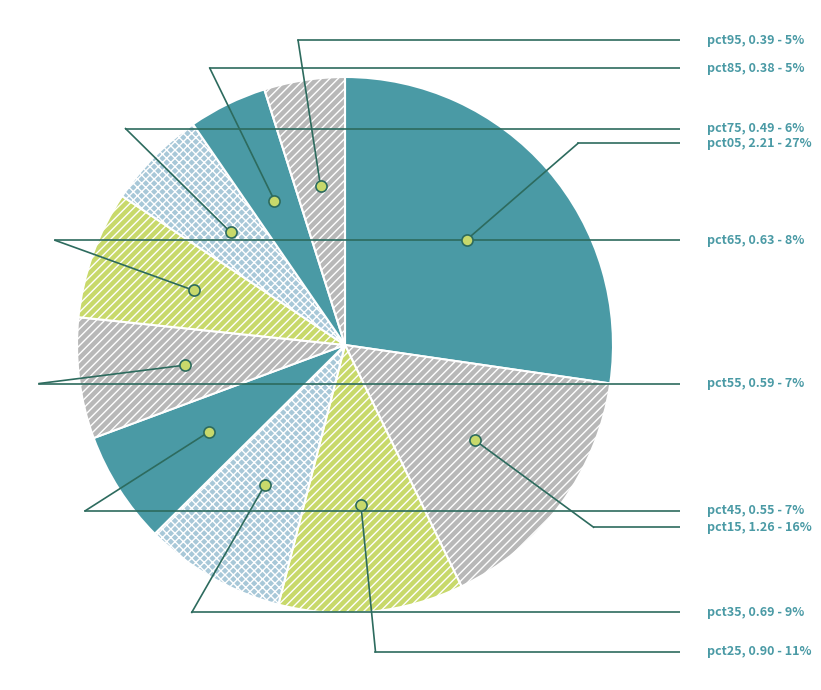

Which slice is the largest?

pct05